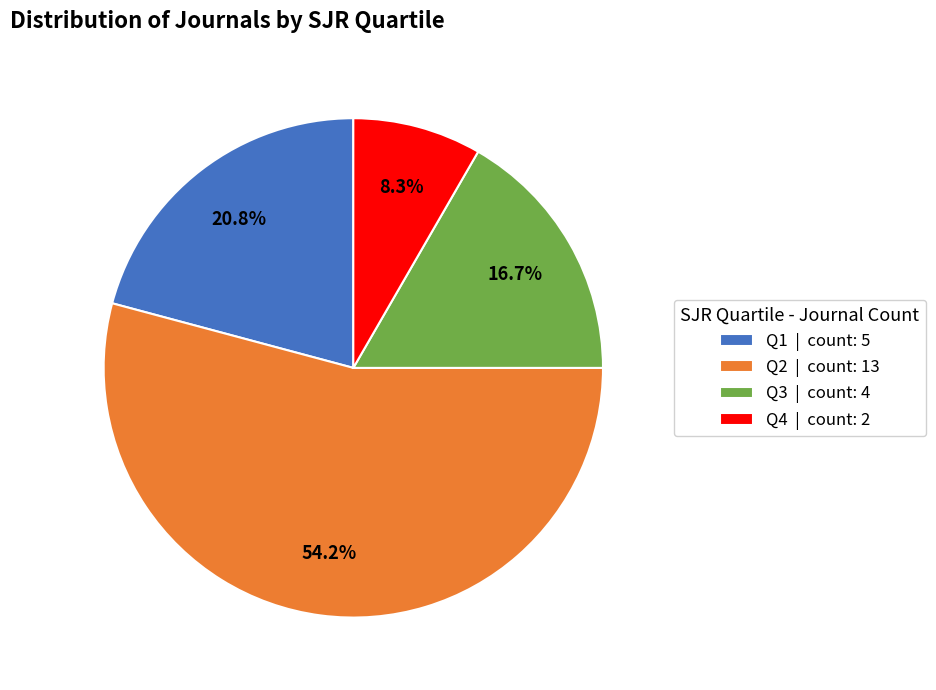

Which slice is the smallest?

Q4